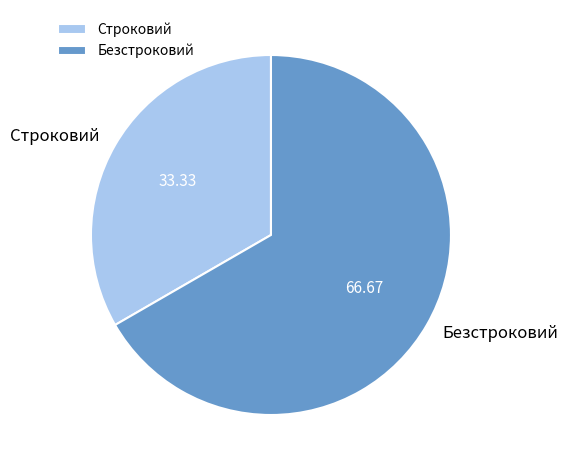

How many segments does this pie chart have?

2